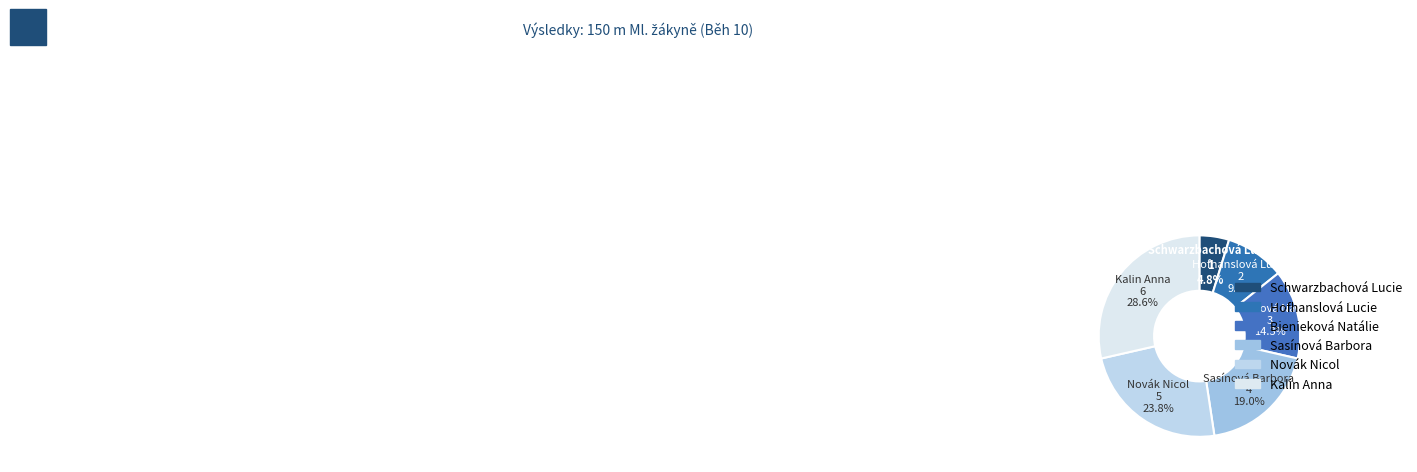

Is there a majority slice in this chart?

No